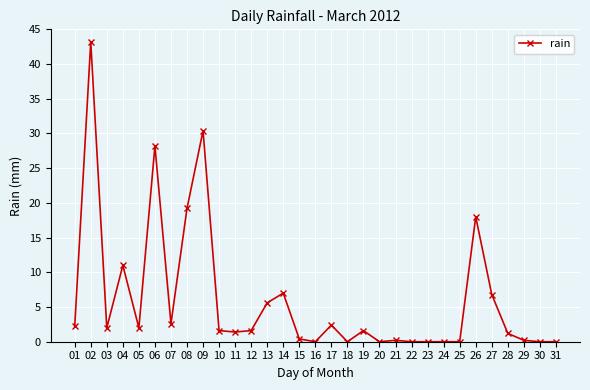

At which label does the data first exceed 1?

01